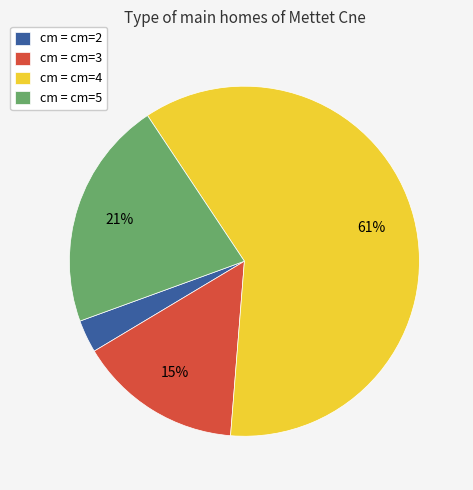

The cm = cm=4 slice represents 61% of the pie. True or false?

True